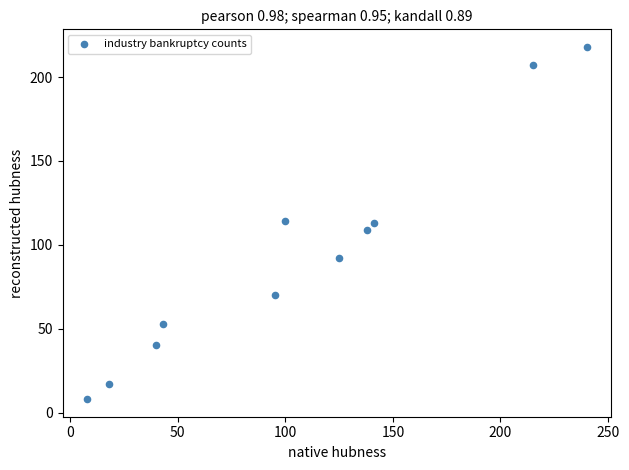

What is the range of X values (max minus min)?

232